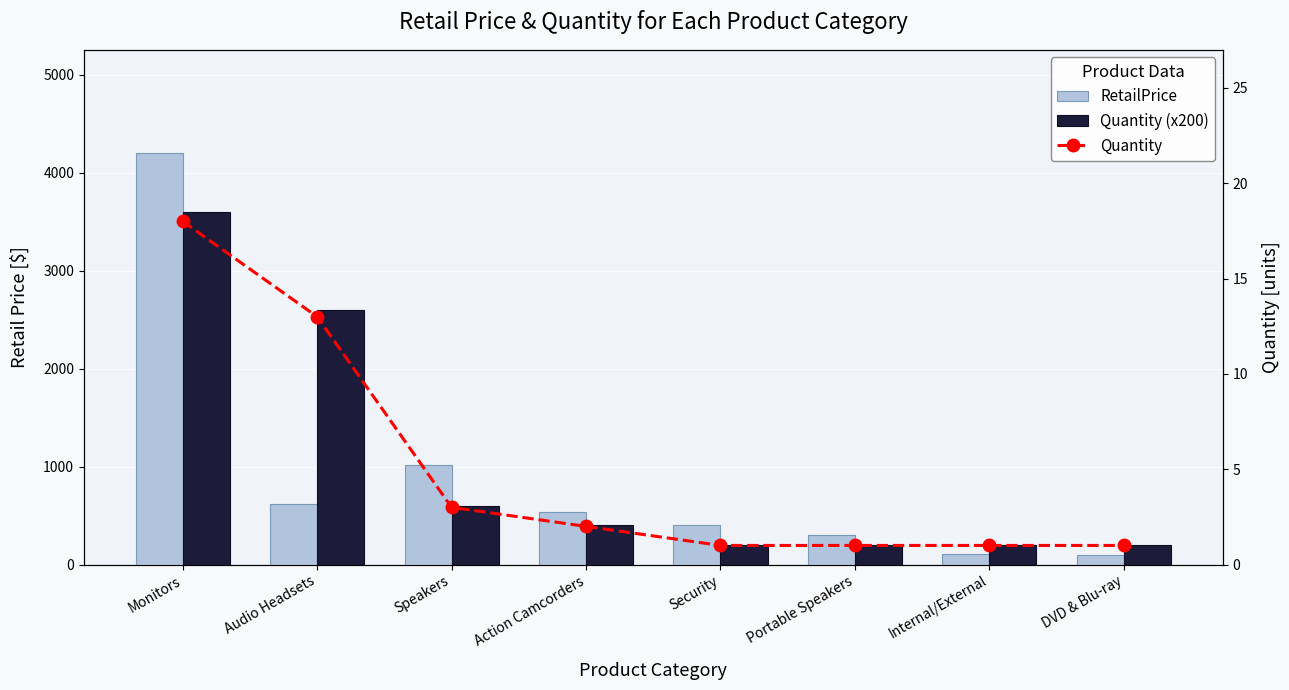

Read the Quantity value at Security.

1.0